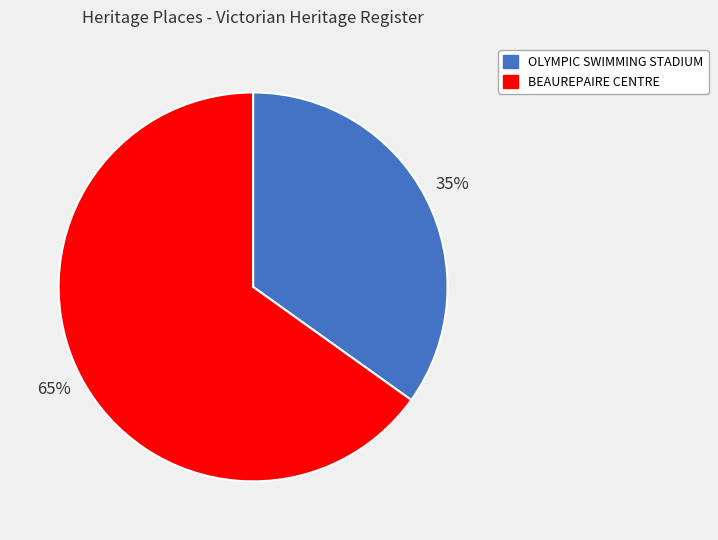

Is it true that OLYMPIC SWIMMING STADIUM is 27% of the pie?

False